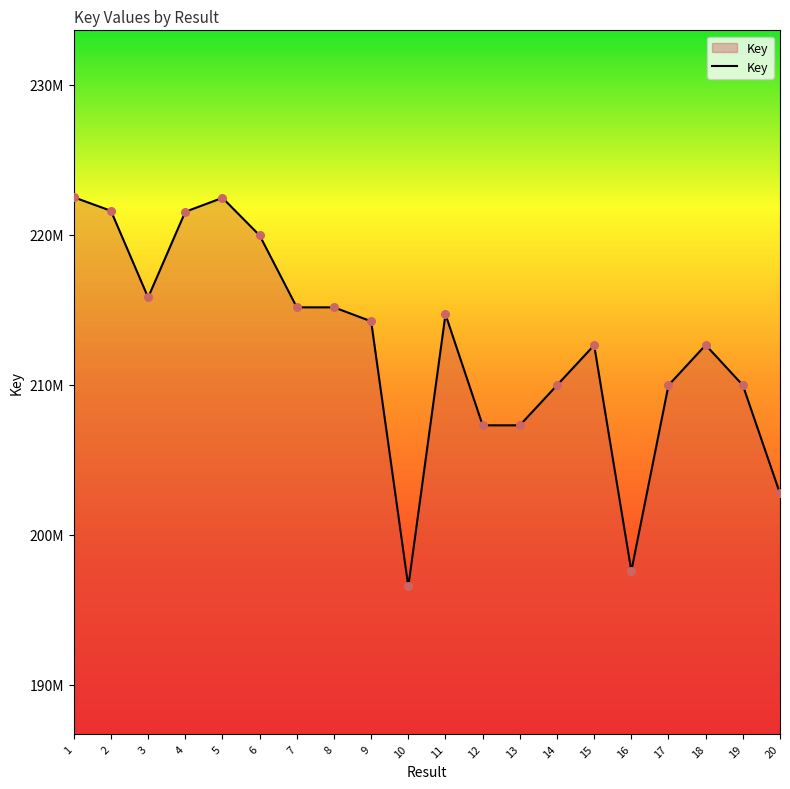

Between 12 and 2, which is larger?

2